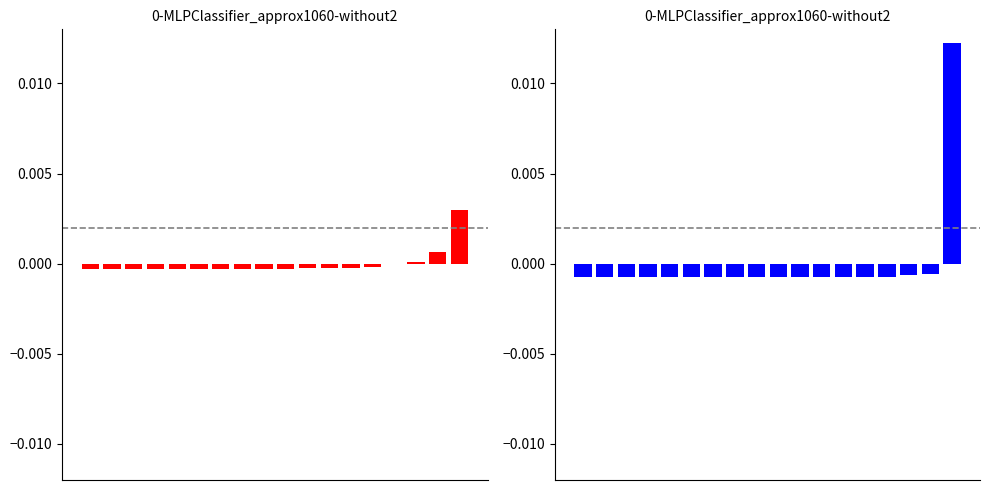

Reading right to left, extract all data points from this chart.

Phase A: 17=0.0	16=0.0	15=0.0	14=-0.0	13=-0.0	12=-0.0	11=-0.0	10=-0.0	9=-0.0	8=-0.0	7=-0.0	6=-0.0	5=-0.0	4=-0.0	3=-0.0	2=-0.0	1=-0.0	0=-0.0
Phase C: 17=0.0	16=-0.0	15=-0.0	14=-0.0	13=-0.0	12=-0.0	11=-0.0	10=-0.0	9=-0.0	8=-0.0	7=-0.0	6=-0.0	5=-0.0	4=-0.0	3=-0.0	2=-0.0	1=-0.0	0=-0.0